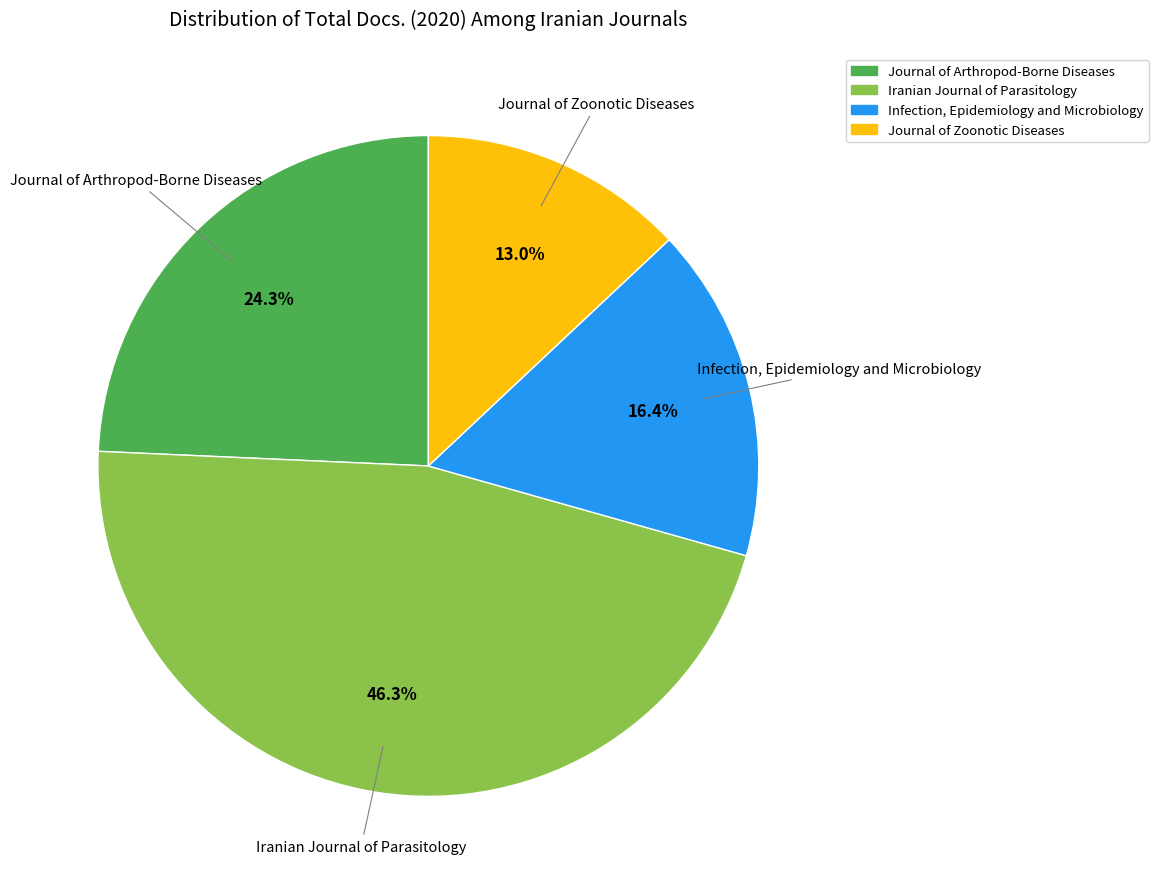

Which slice is the largest?

Iranian Journal of Parasitology